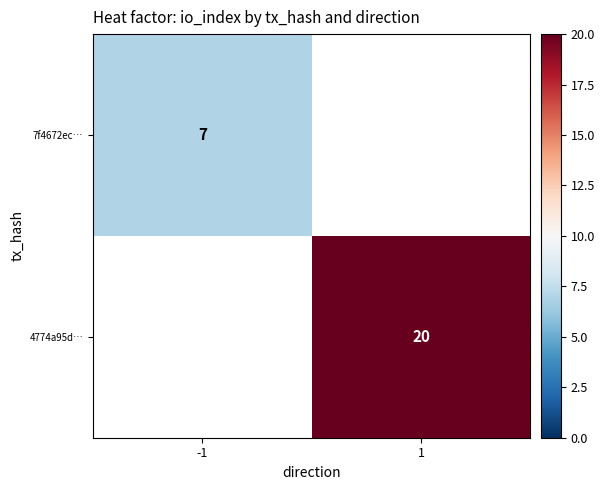

What is the minimum value shown in the chart?

7.0